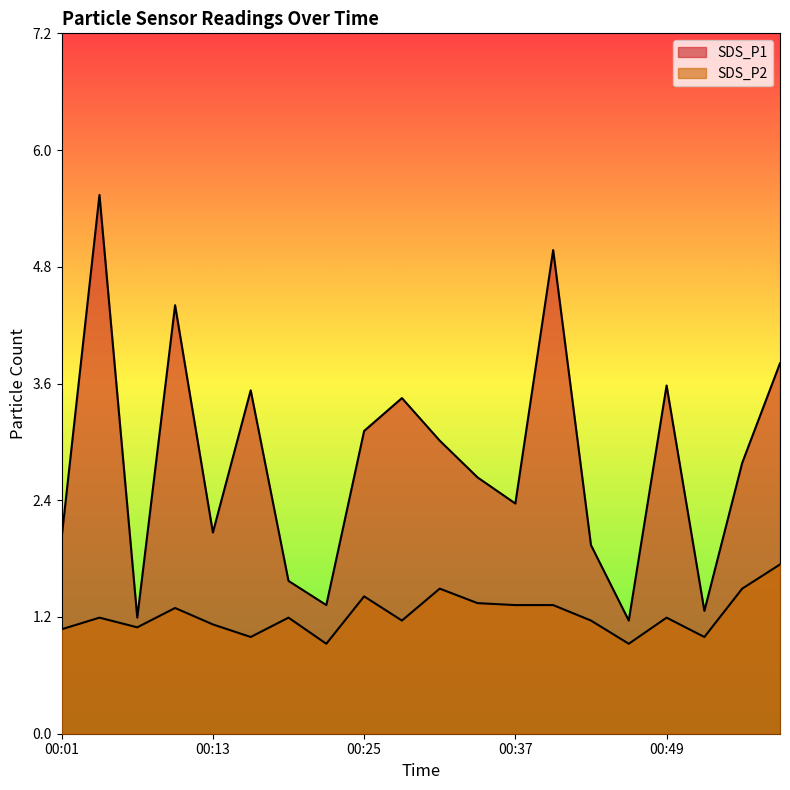

At which category is the sum across all series the highest?

00:04